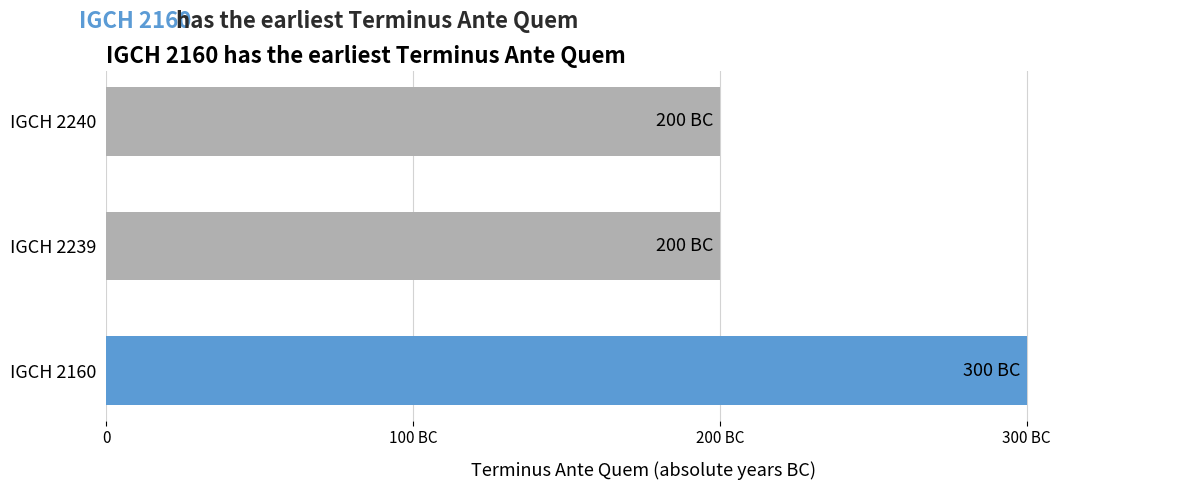

What is the minimum value shown in the chart?

200